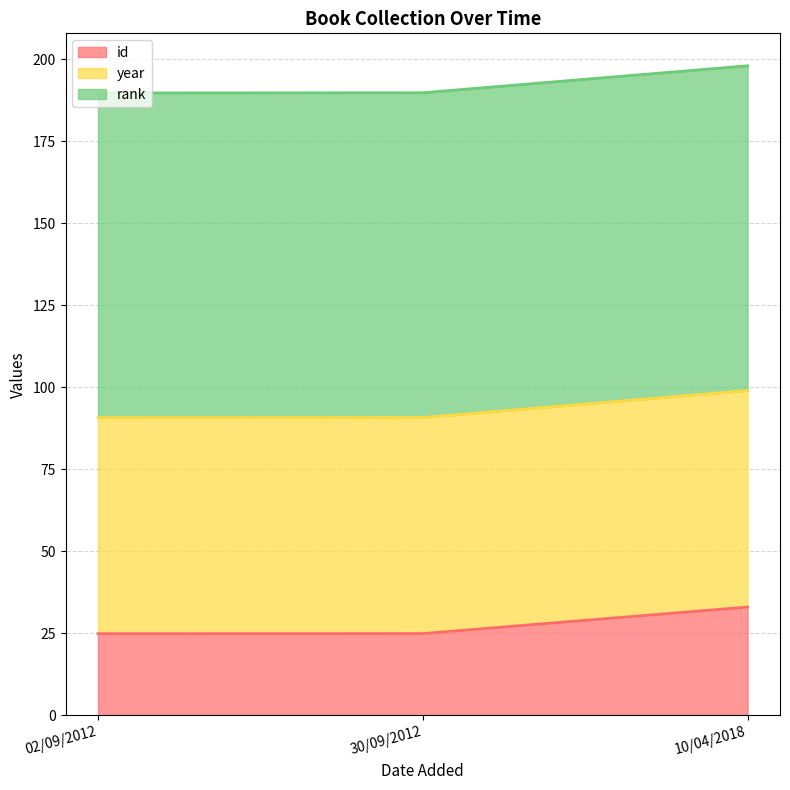

What is the highest value of the id series?

33.0